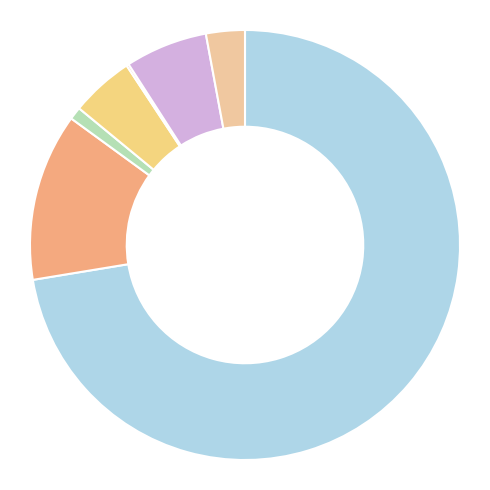

How many segments does this pie chart have?

7